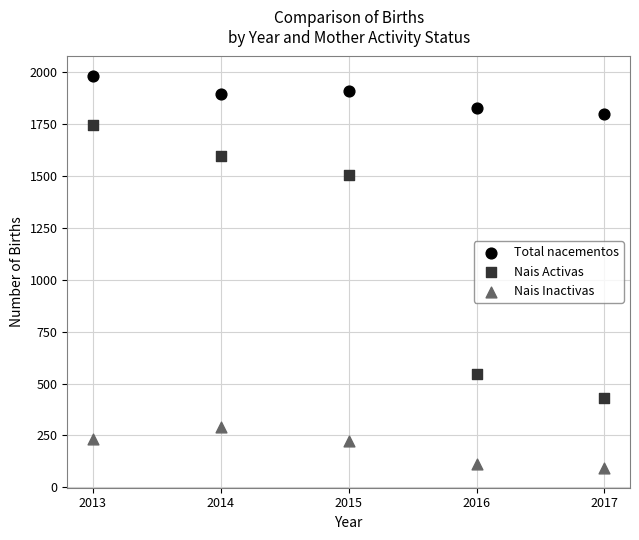

In the Nais Activas series, what Y value is closest to 1086?

1504